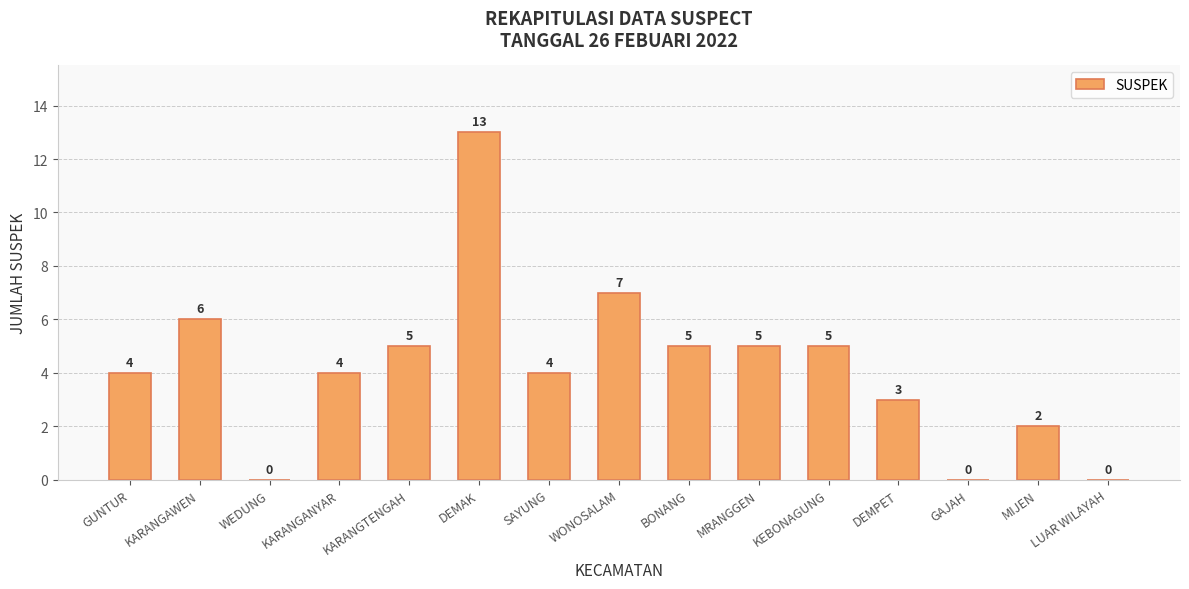

The value at KARANGAWEN is 3. True or false?

False